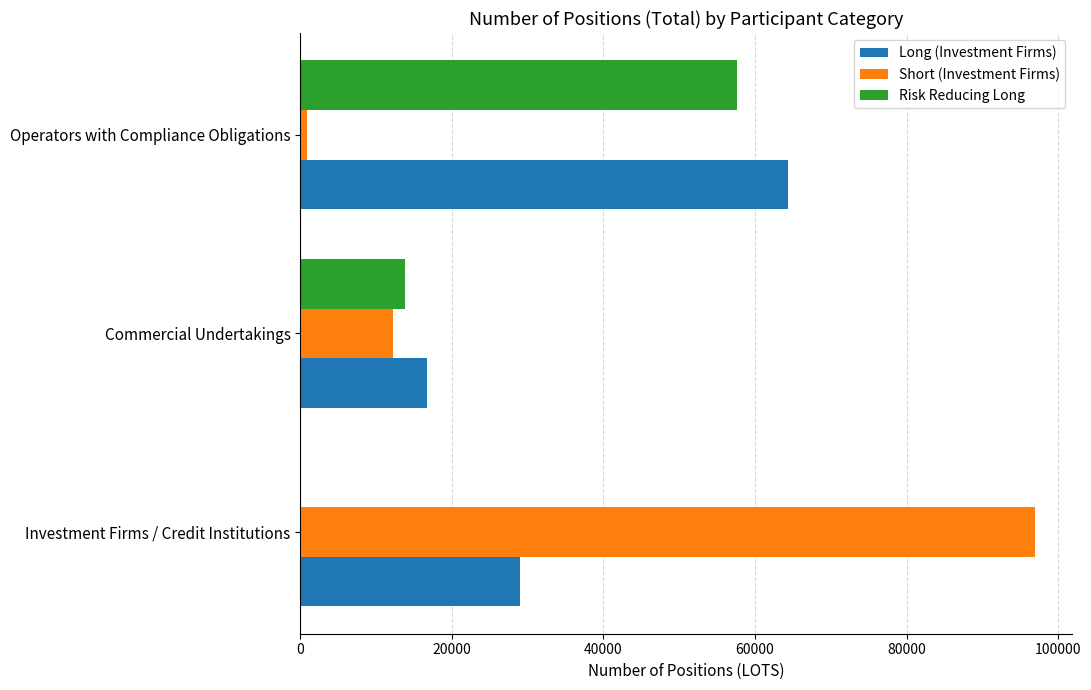

At which category does the chart reach its peak across all series?

Investment Firms / Credit Institutions